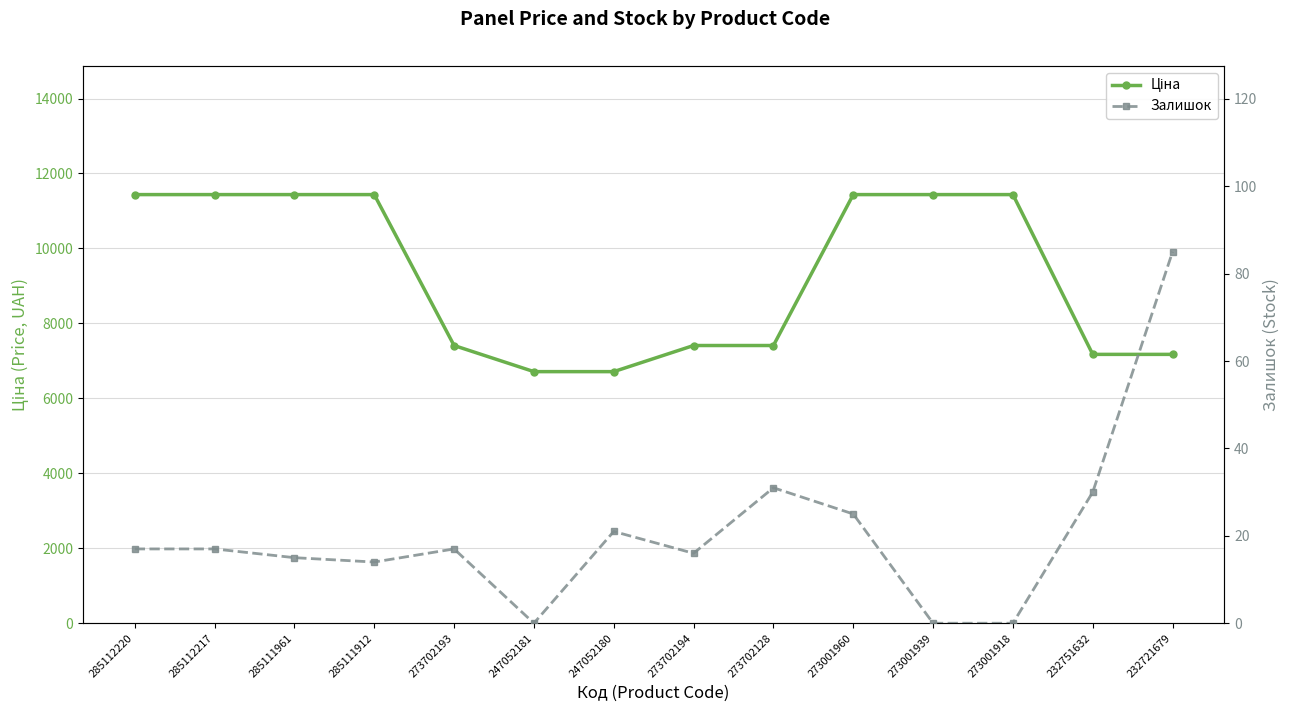

How many series are shown in this chart?

2